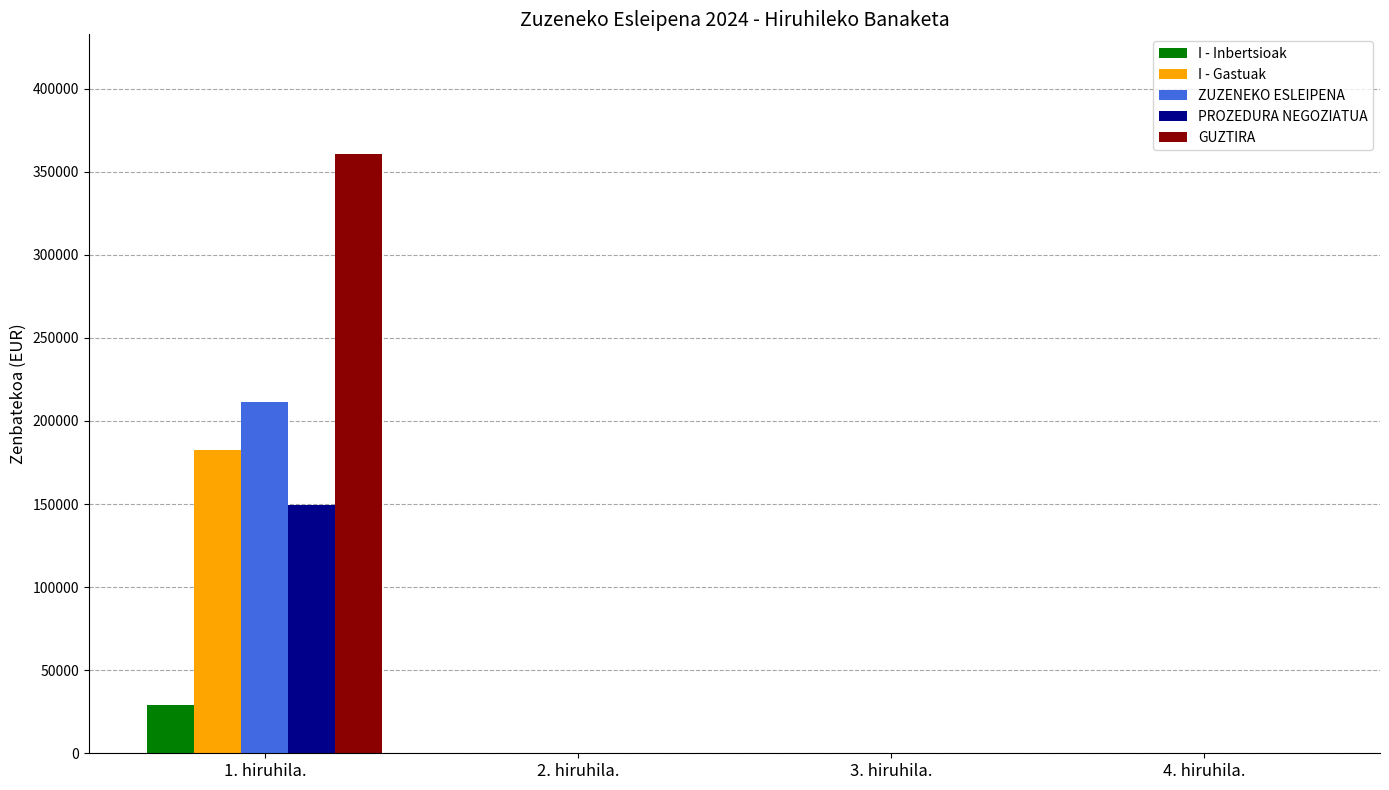

What is the highest value of the ZUZENEKO ESLEIPENA series?

211394.2